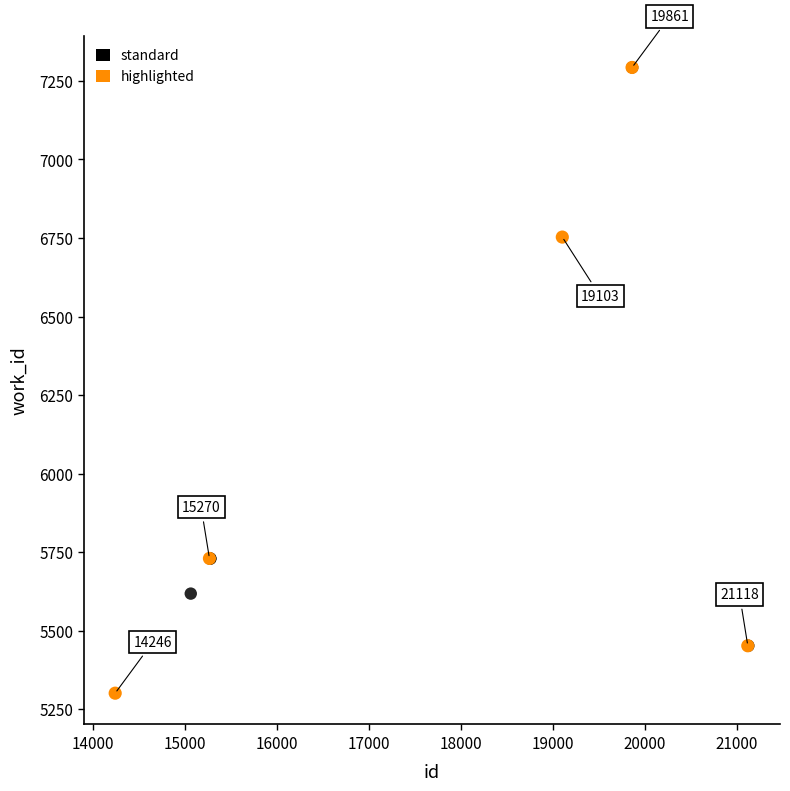

Which series reaches the minimum Y coordinate?

highlighted